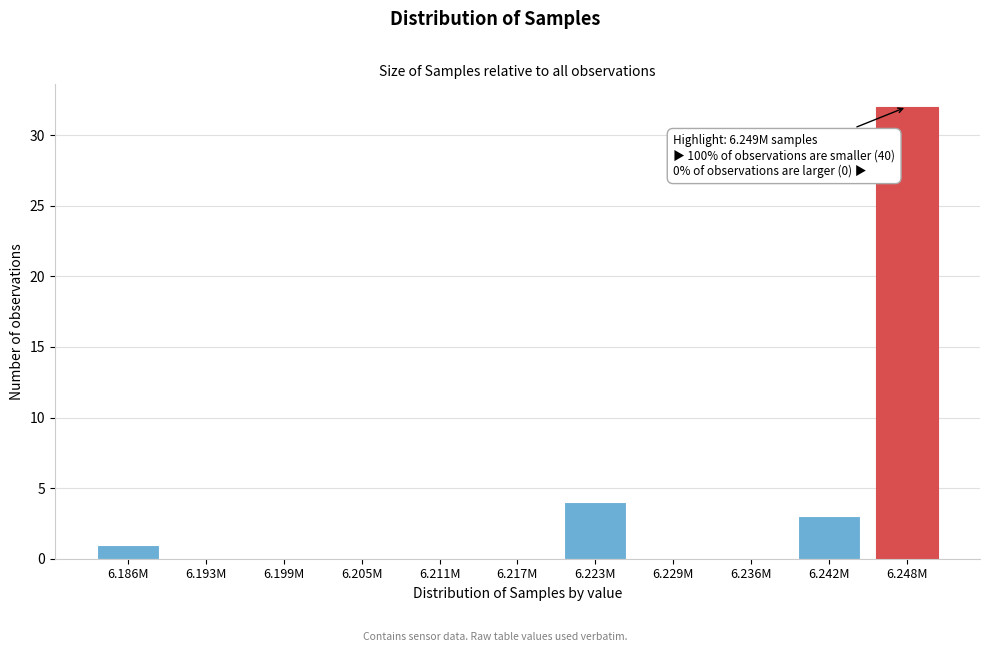

Reading left to right, what are all the values shown in this chart?

6.186M=1	6.193M=0	6.199M=0	6.205M=0	6.211M=0	6.217M=0	6.223M=4	6.229M=0	6.236M=0	6.242M=3	6.248M=32